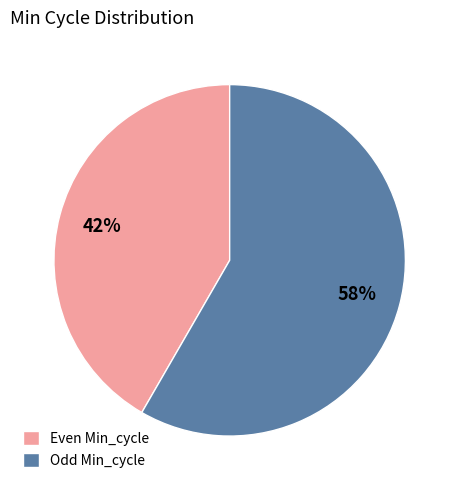

To the nearest percent, what percentage of the pie is Even Min_cycle?

42%